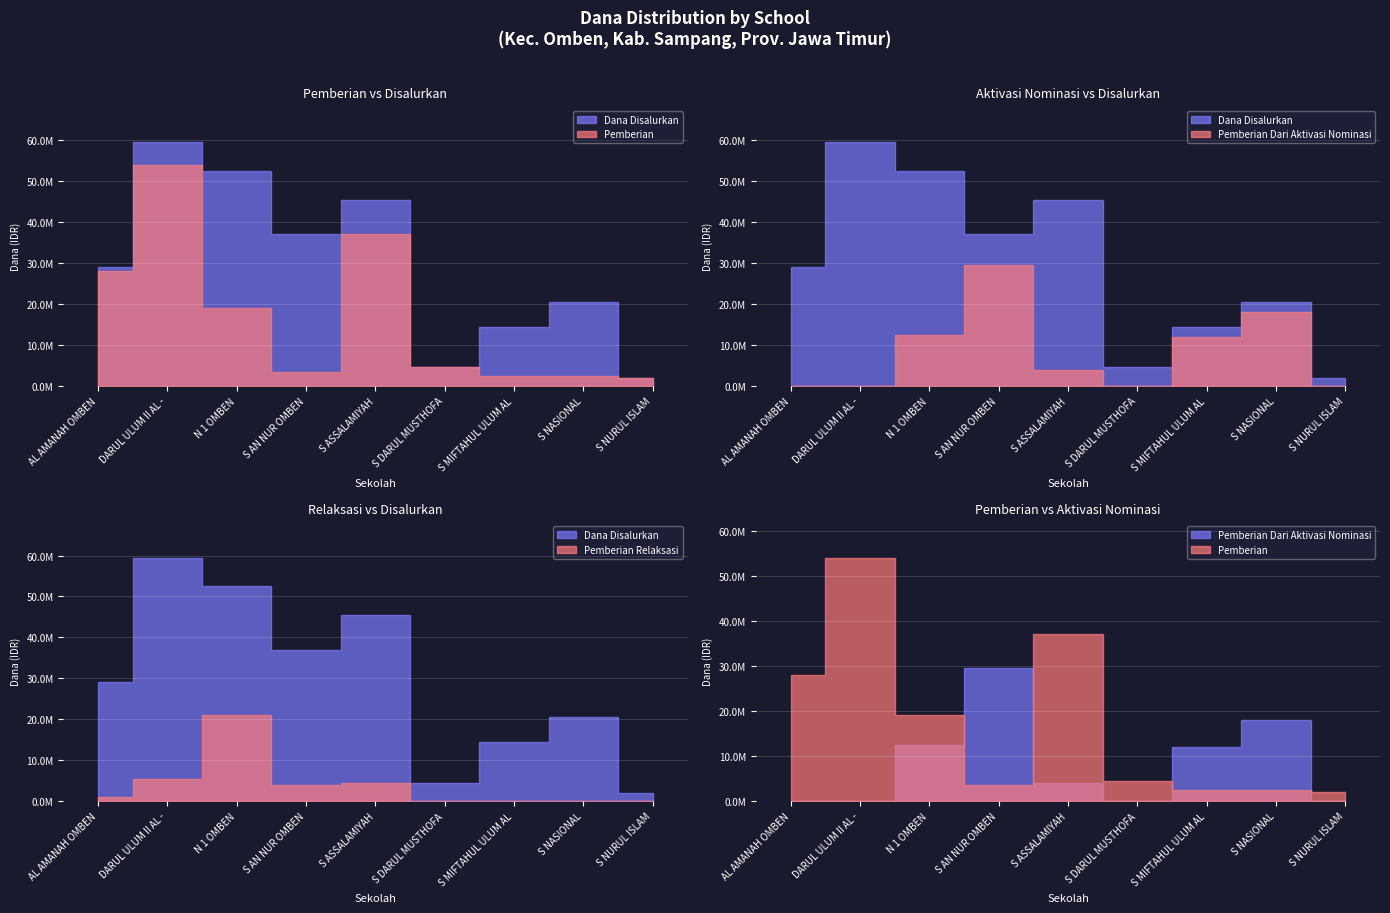

What is the difference between the maximum and second lowest values in the Pemberian Relaksasi series?

21000000